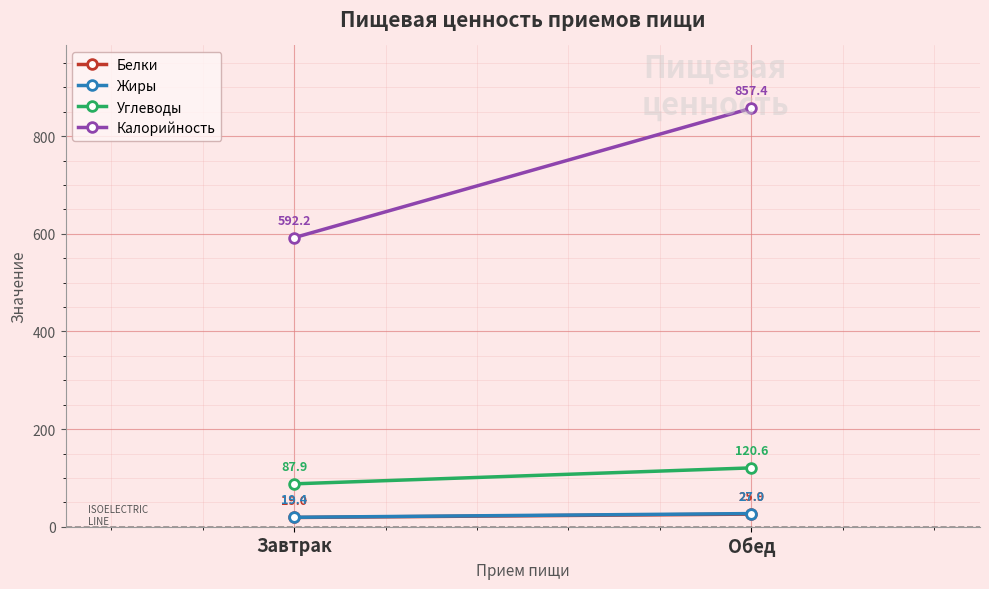

How many lines are shown in the chart?

4